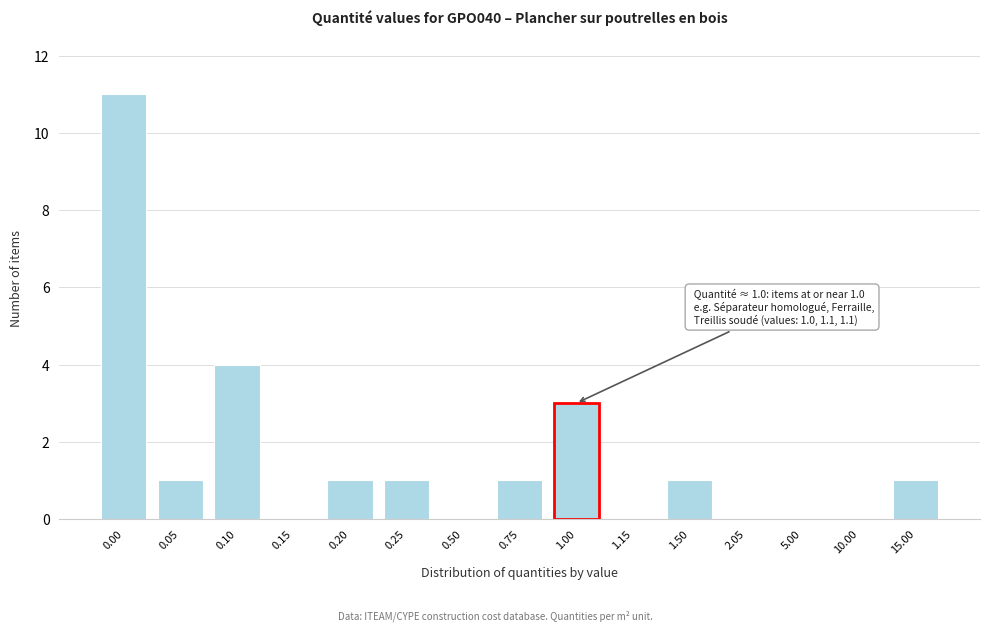

Reading left to right, list all the values displayed in this chart.

0.00=11	0.05=1	0.10=4	0.15=0	0.20=1	0.25=1	0.50=0	0.75=1	1.00=3	1.15=0	1.50=1	2.05=0	5.00=0	10.00=0	15.00=1